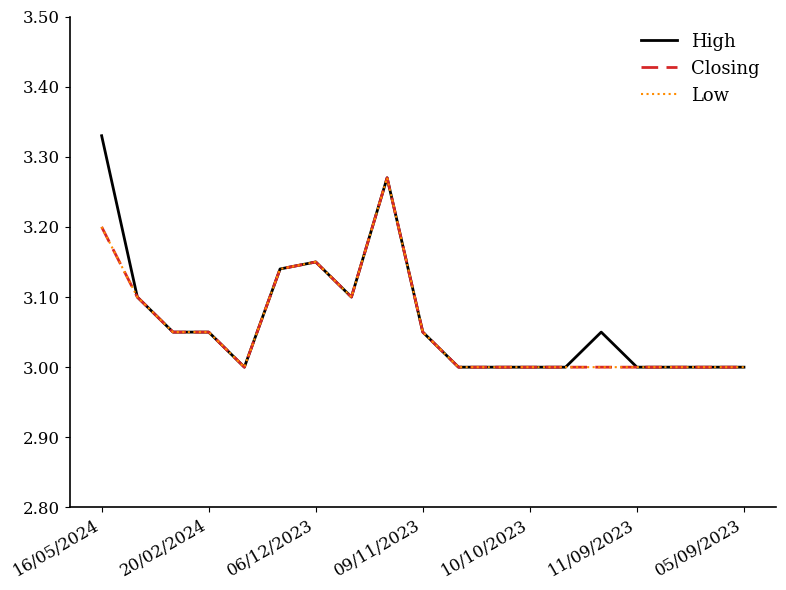

How many lines are shown in the chart?

3